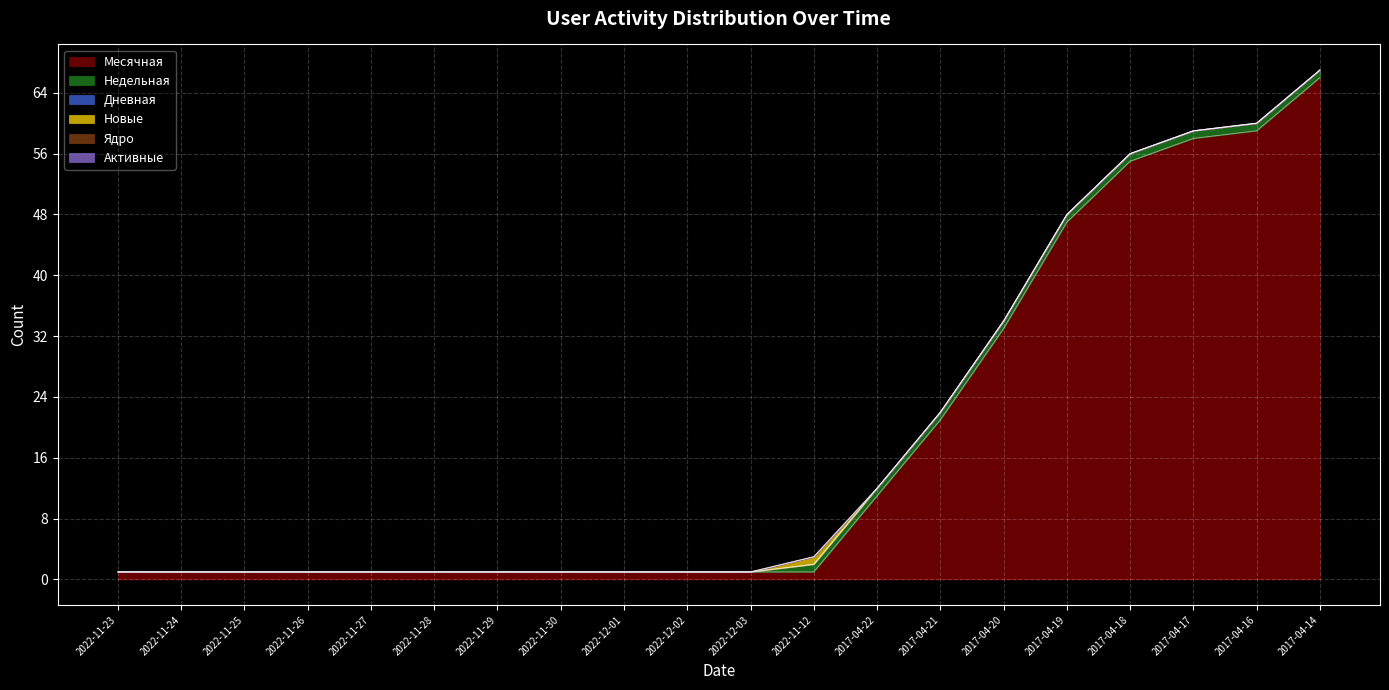

Between 2022-11-26 and 2017-04-22, which is larger?

2017-04-22